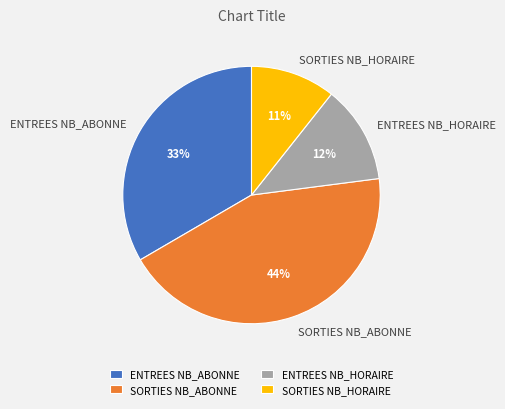

Do ENTREES NB_HORAIRE and ENTREES NB_ABONNE together represent more than half of the pie?

No